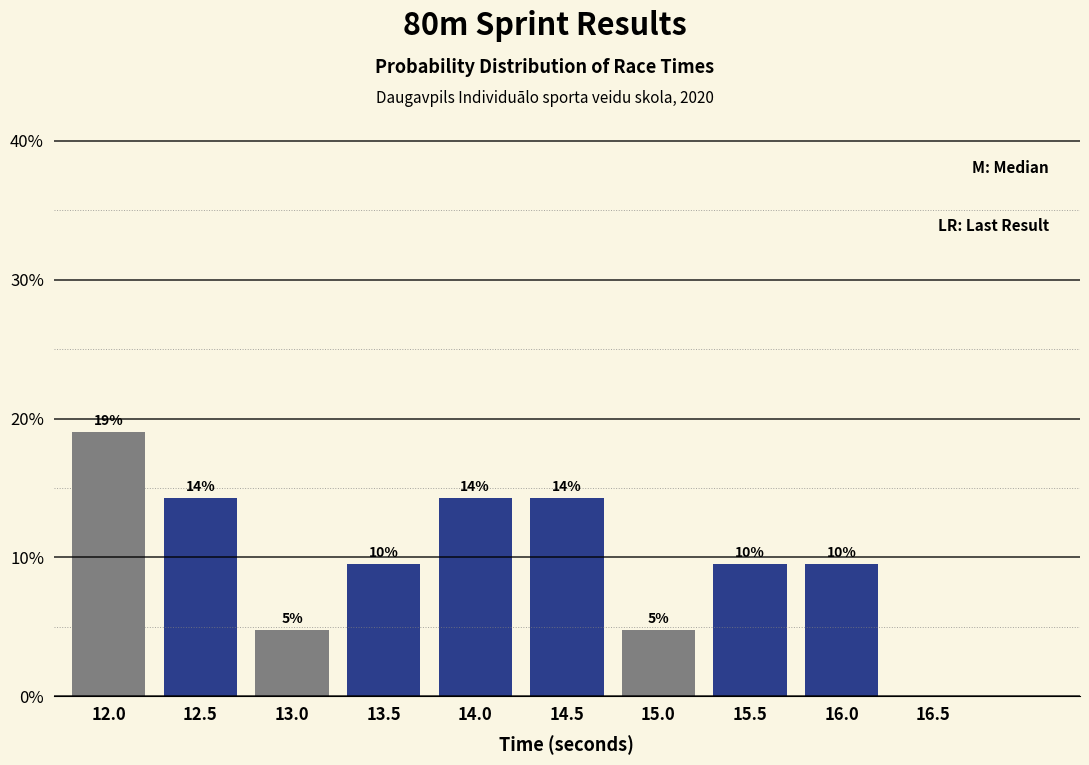

Are the bars horizontal?

No